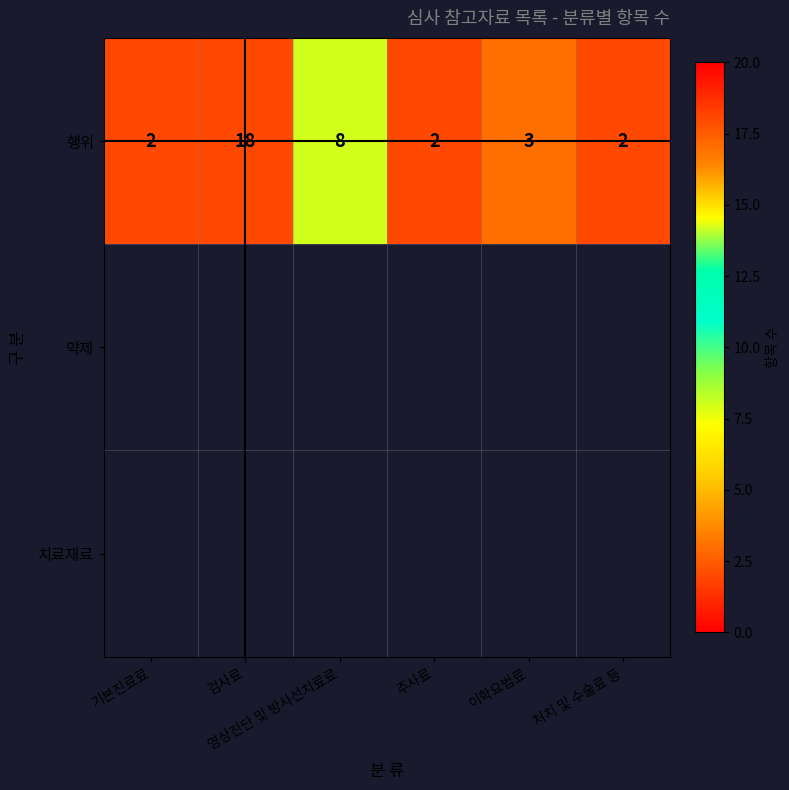

Which series has the largest total across all categories?

행위